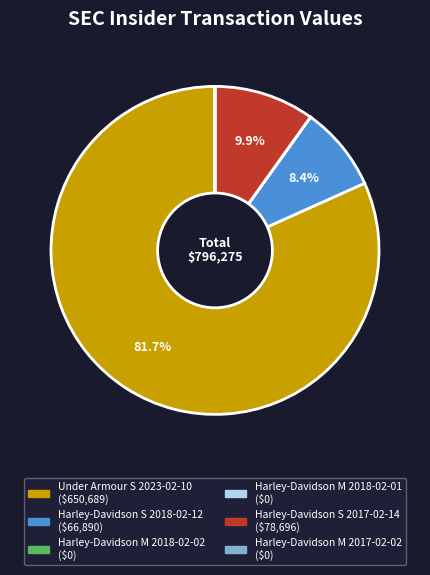

Is the sum of Under Armour S 2023-02-10 and Harley-Davidson S 2017-02-14 greater than half?

Yes